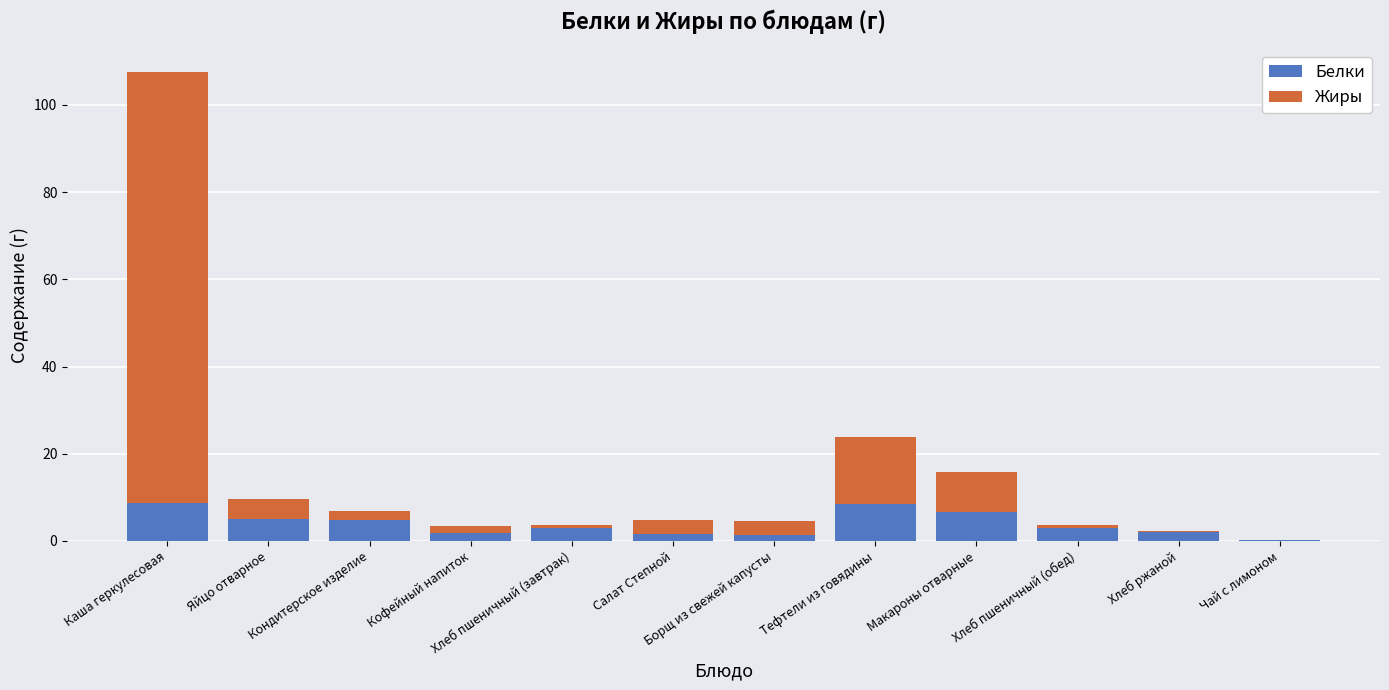

What is the sum of all Белки values?

46.5